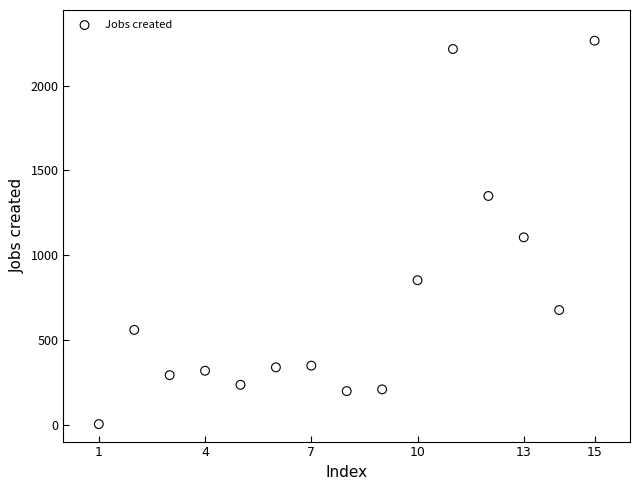

What is the range of X values (max minus min)?

14